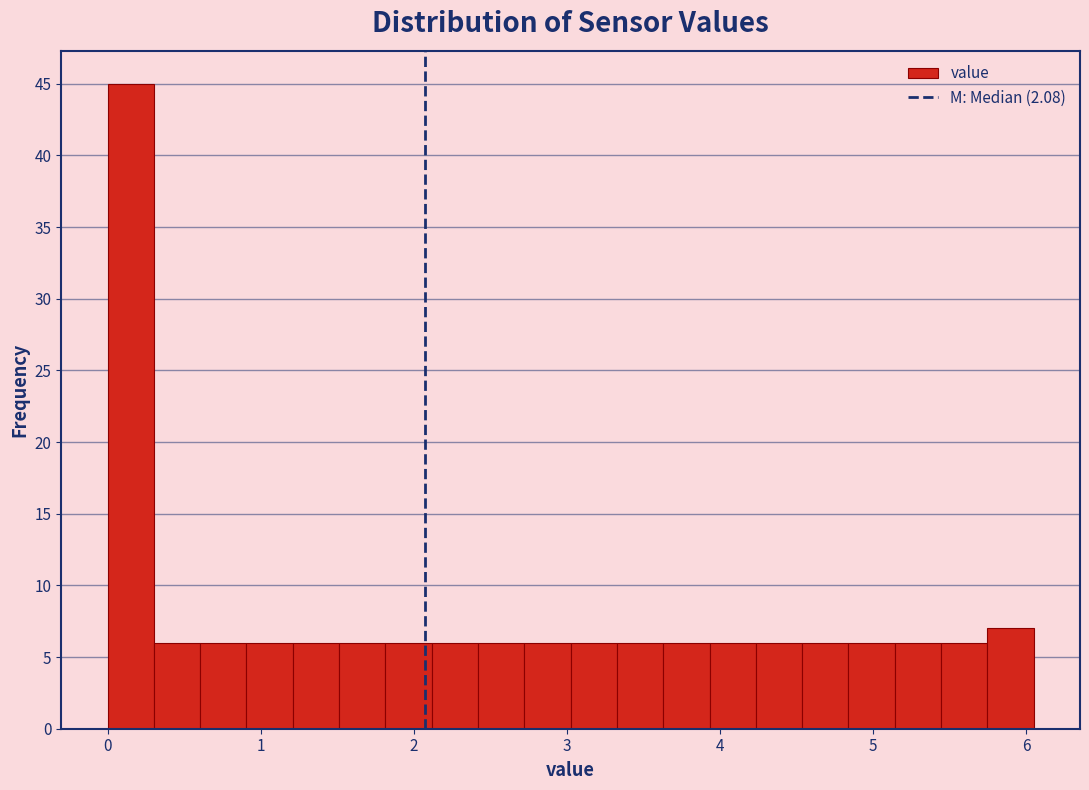

Read against the x-axis, roughly where is the centre of the tallest bar?

0.2